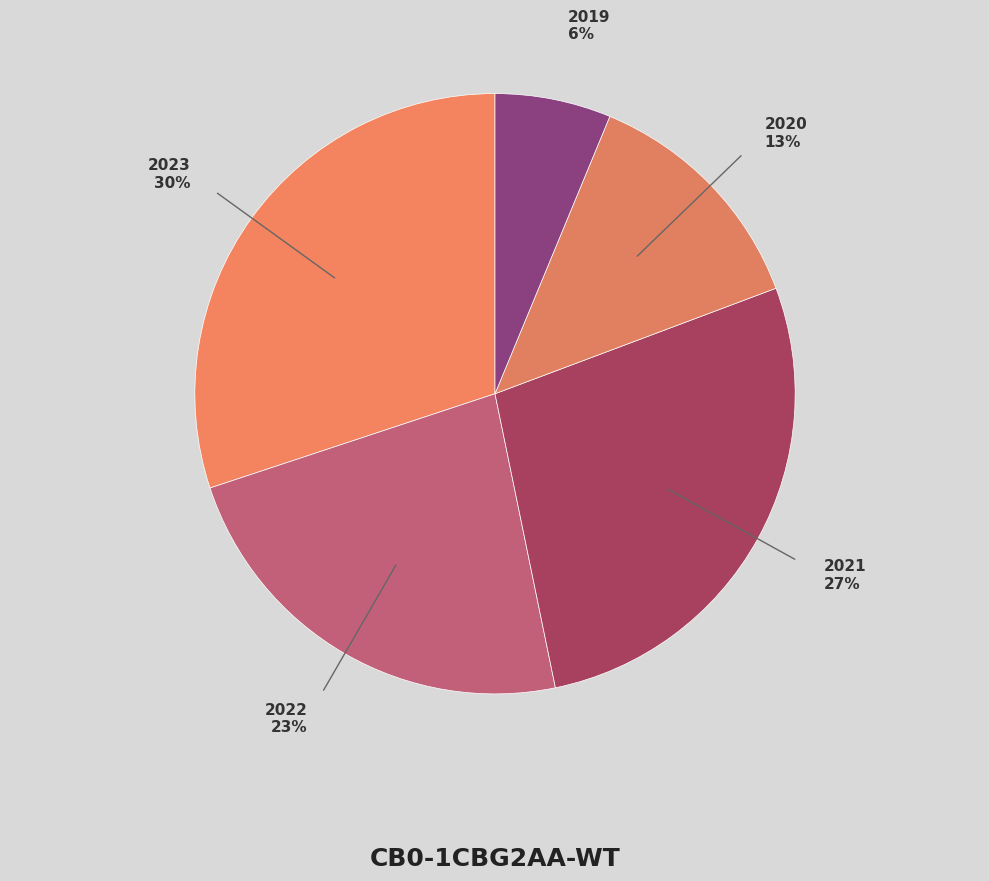

To the nearest percent, what portion does 2019 represent?

6%